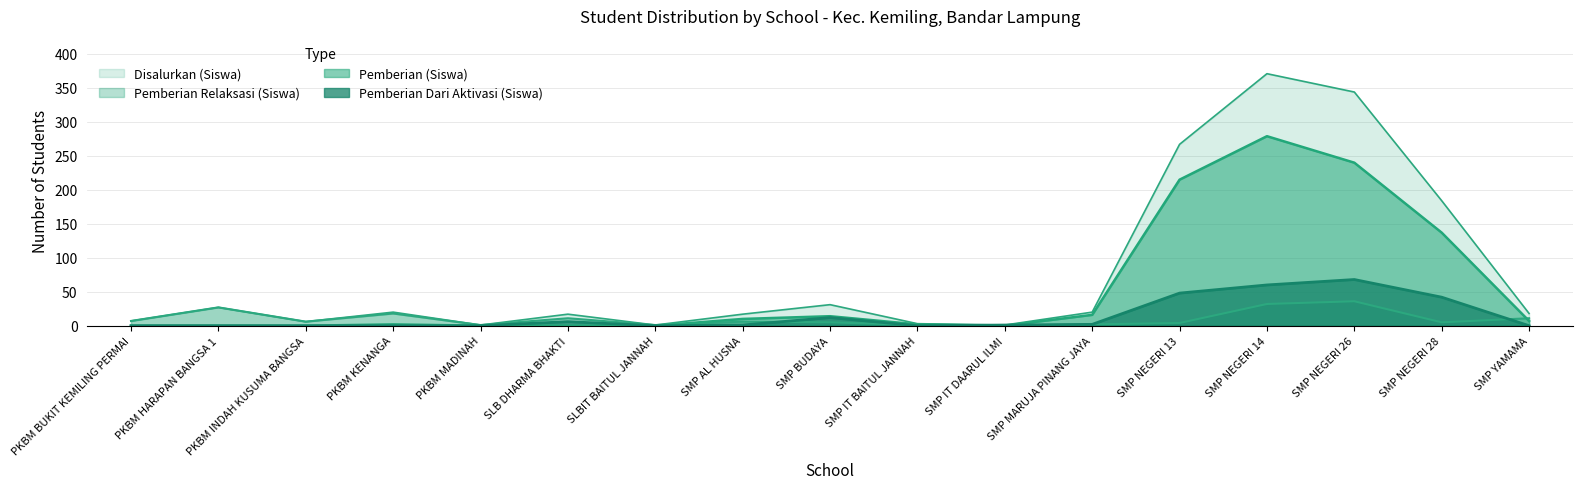

How many intersections are there between Pemberian Relaksasi (Siswa) and Pemberian Dari Aktivasi (Siswa)?

4